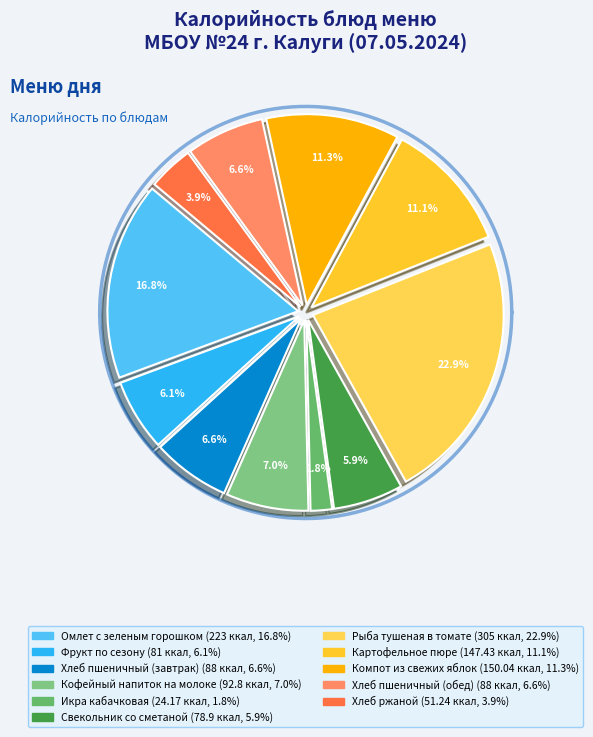

To the nearest percent, what is the combined percentage of Икра кабачковая and Рыба тушеная в томате?

25%